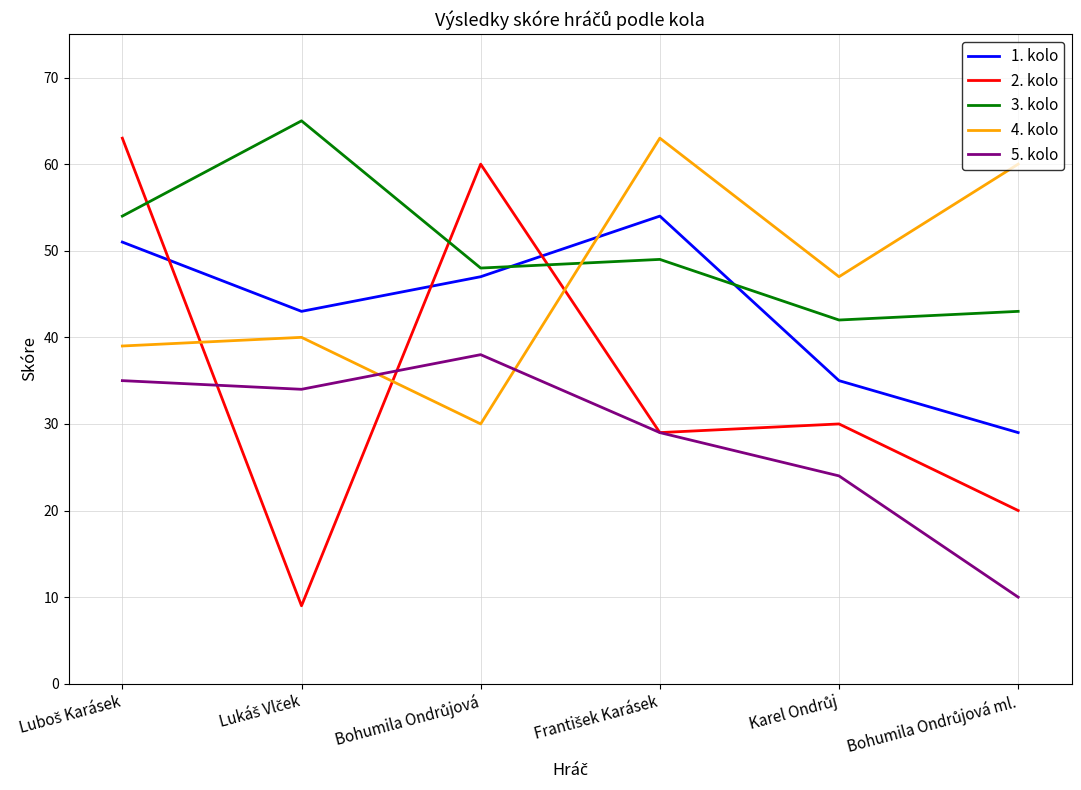

After their last crossing, which series has the higher values: 3. kolo or 4. kolo?

4. kolo